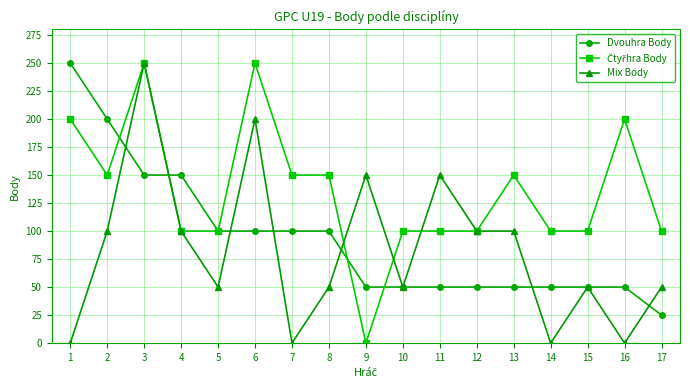

What is the difference between the highest and lowest values at 8?

100